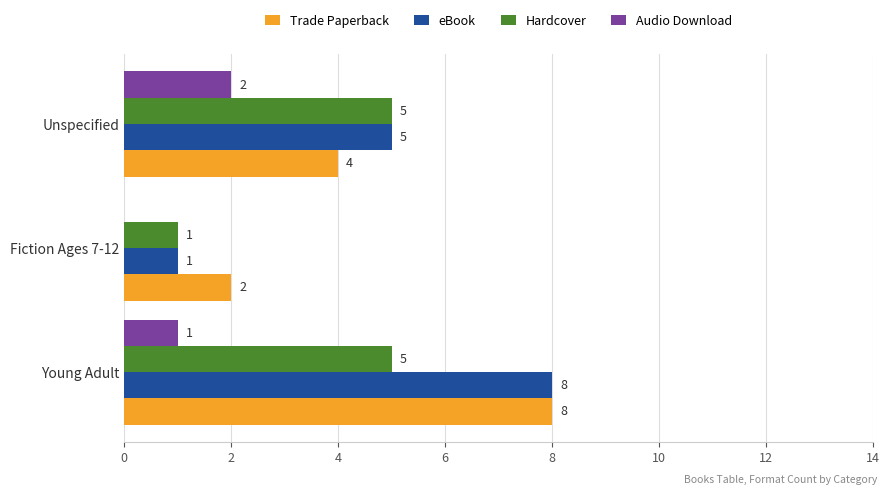

Which series changed the most between Young Adult and Fiction Ages 7-12?

eBook